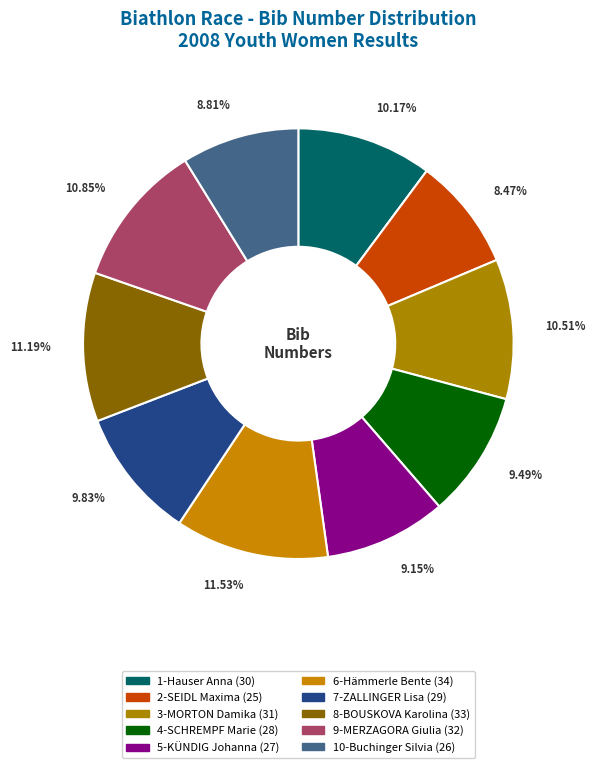

Does any single category account for the majority?

No